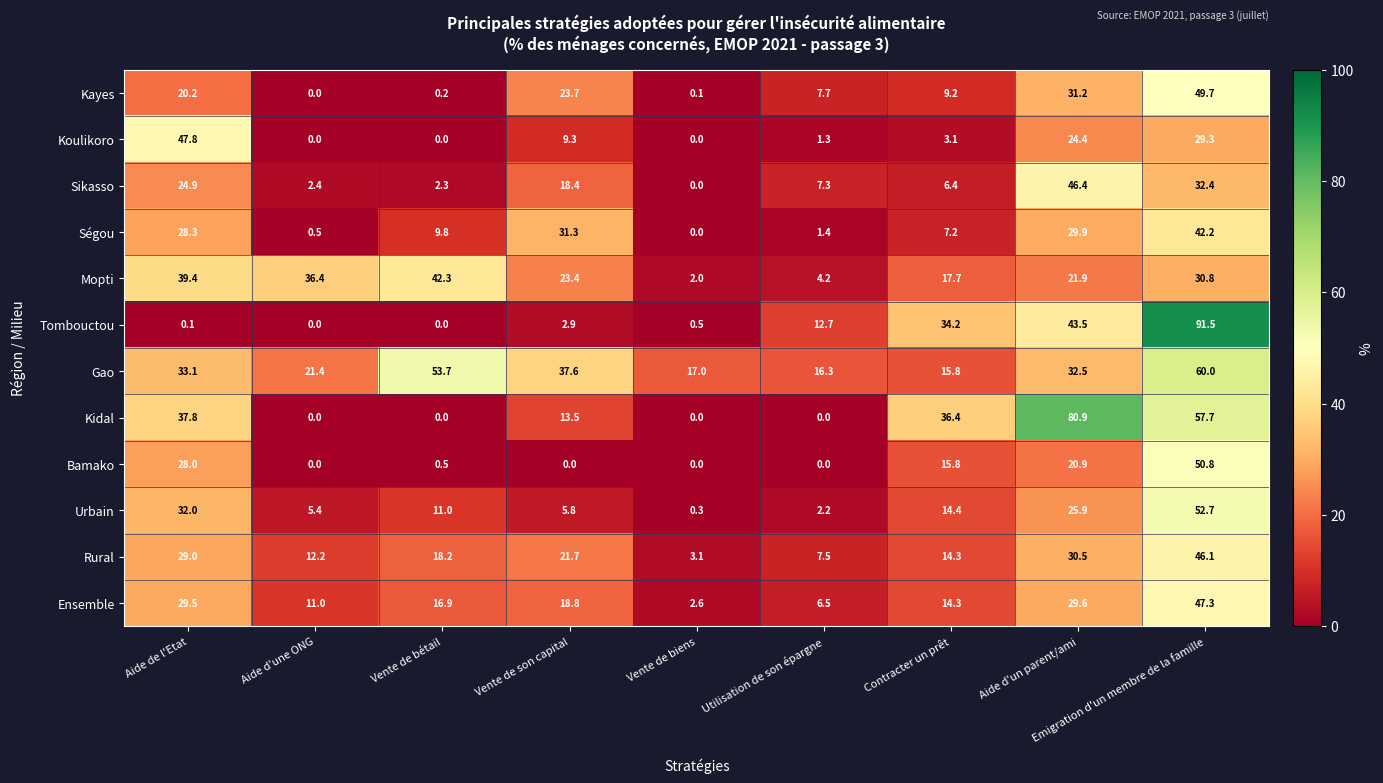

What is the difference between the highest and lowest values at Vente de bétail?

53.7